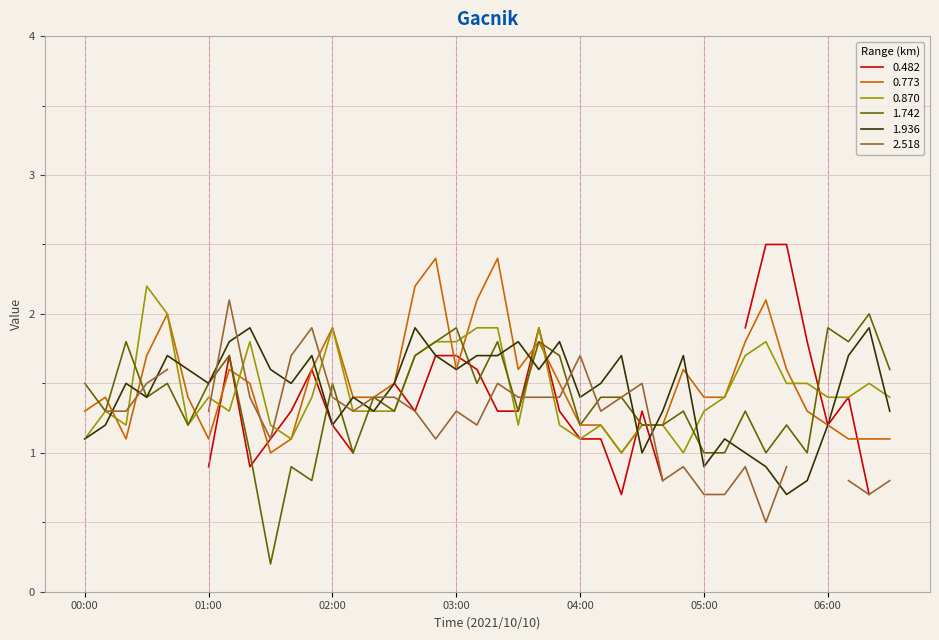

How many interior local valleys does the 0.773 series have?

6